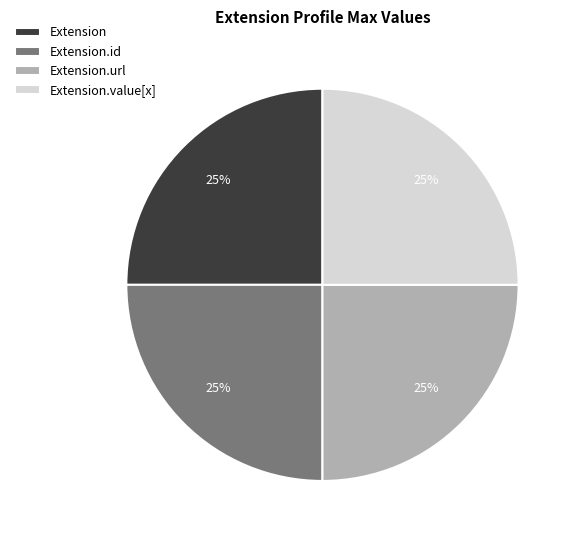

How many slices are in this pie chart?

4